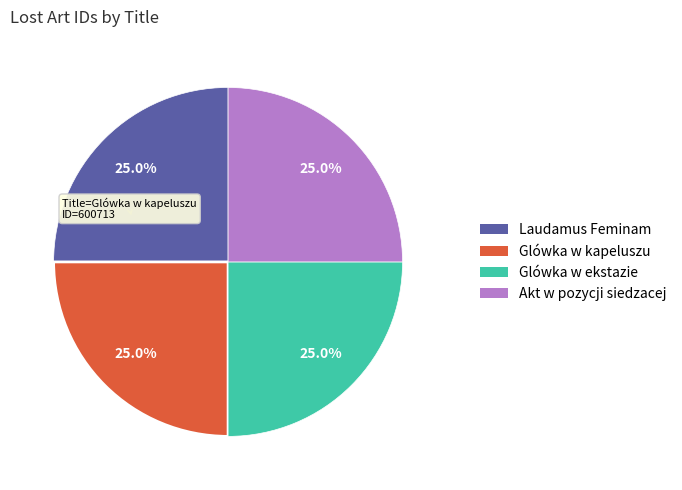

Is there any slice that represents more than half of the pie?

No